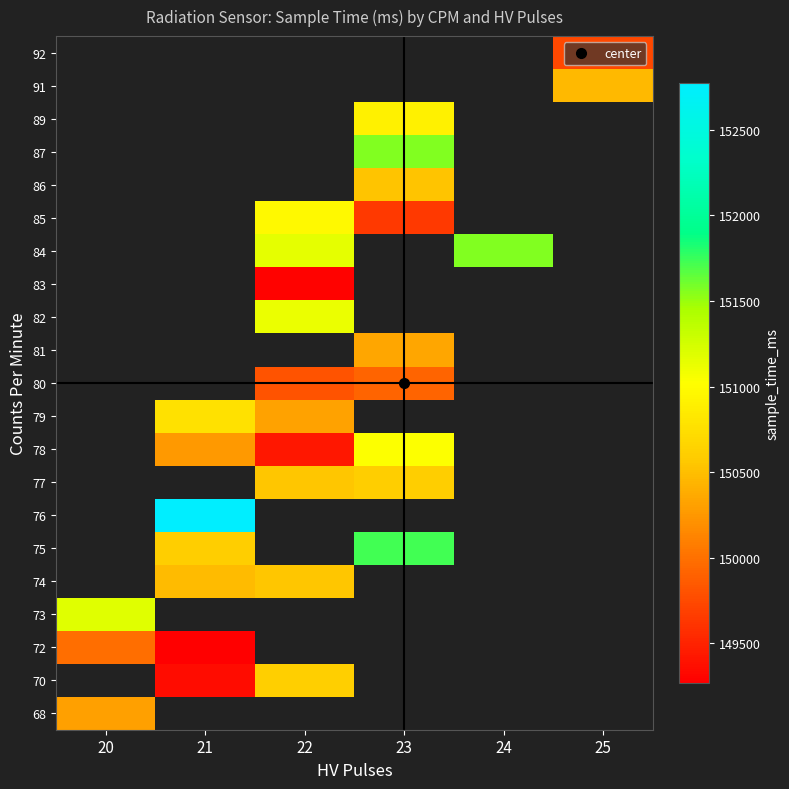

What is the approximate value of 91 at 25?

150474.0